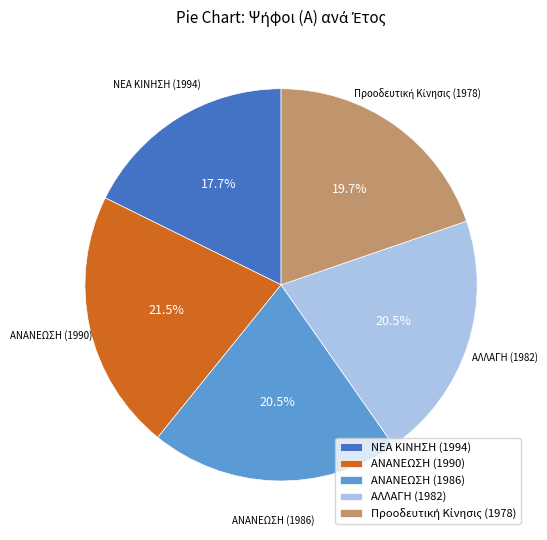

How many segments does this pie chart have?

5